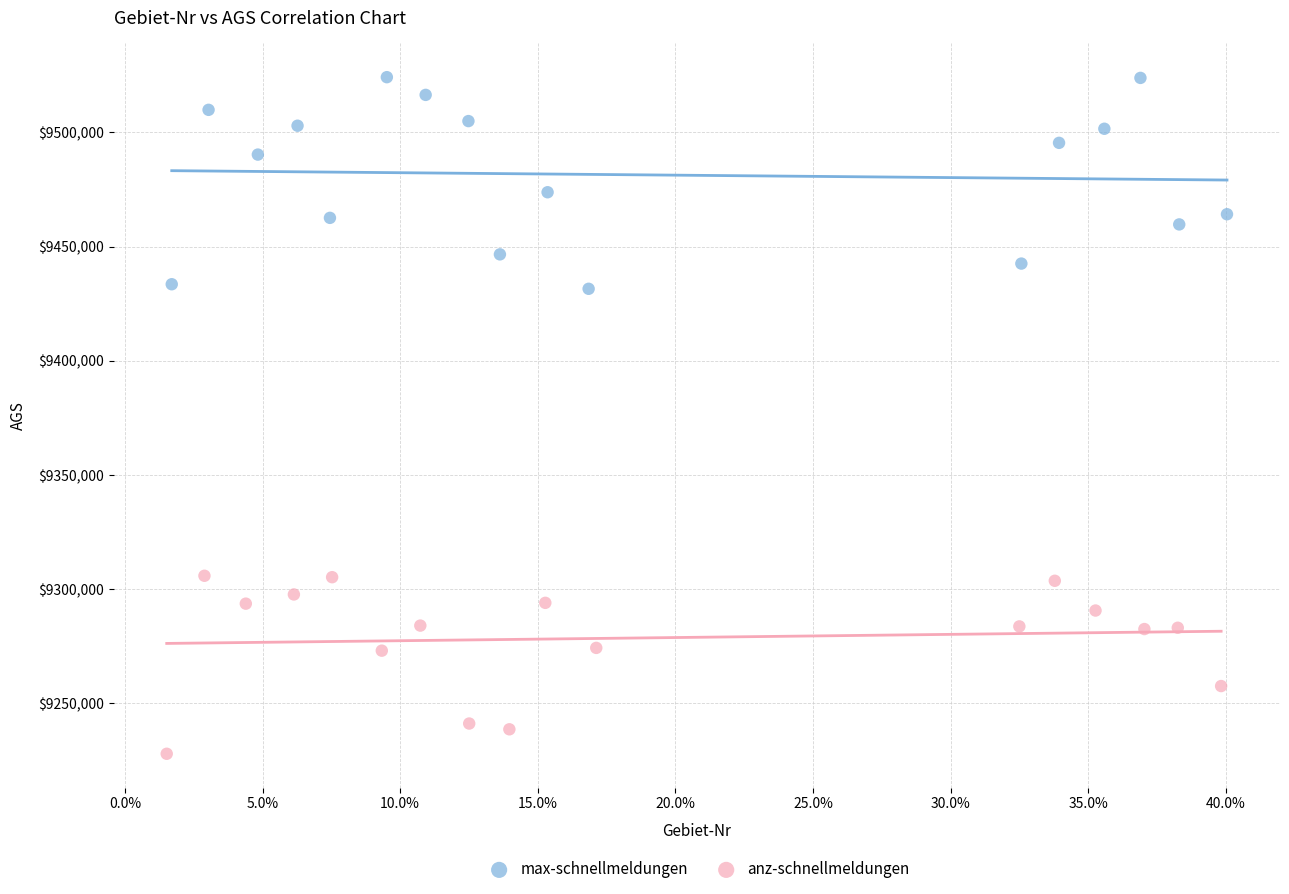

Which series contains the lowest Y value?

anz-schnellmeldungen